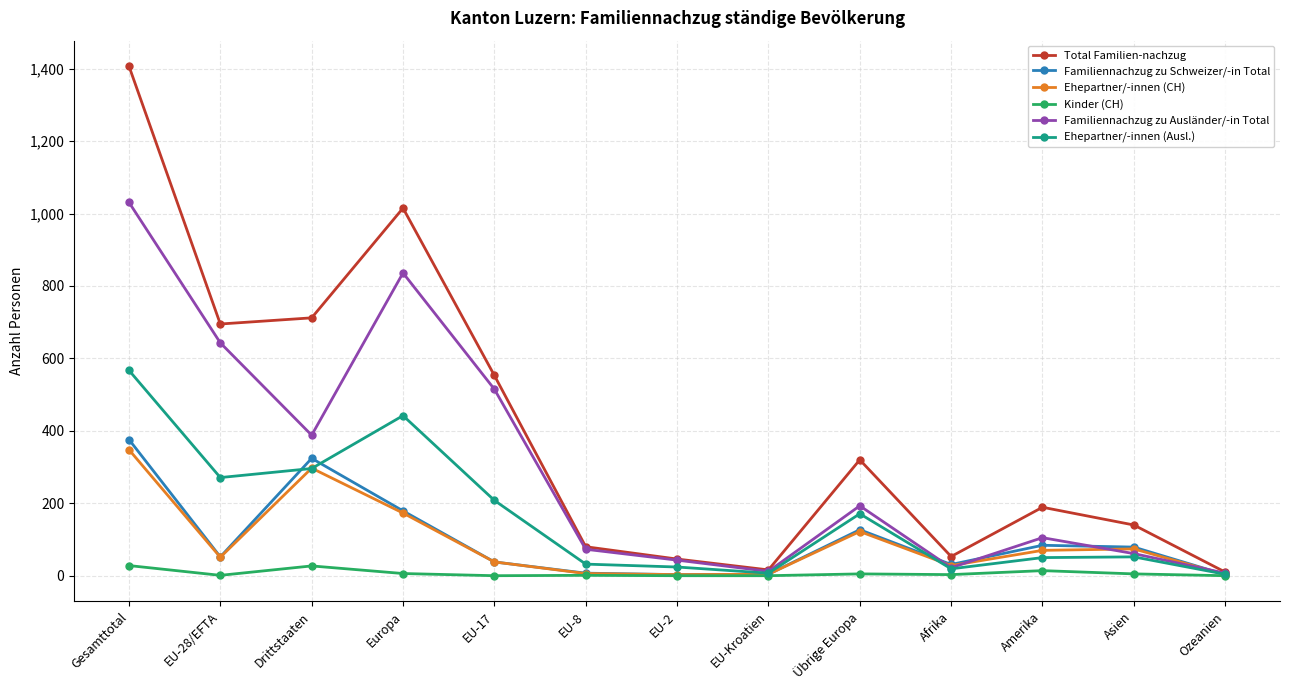

At which category does Ehepartner/-innen (Ausl.) reach its first local peak?

Europa